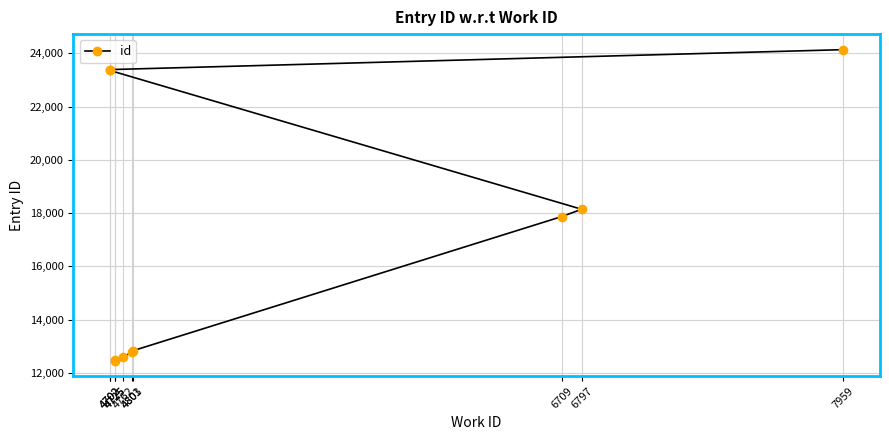

What is the difference between the values at 4702 and 4801?

10614